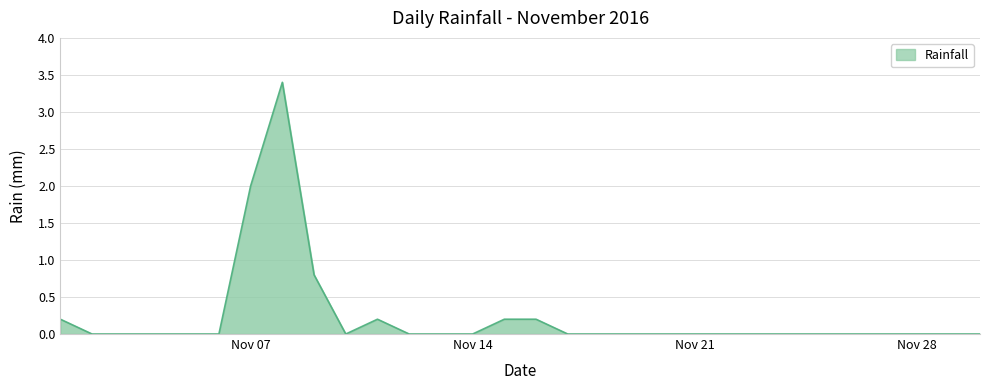

What is the maximum value shown in the chart?

3.4